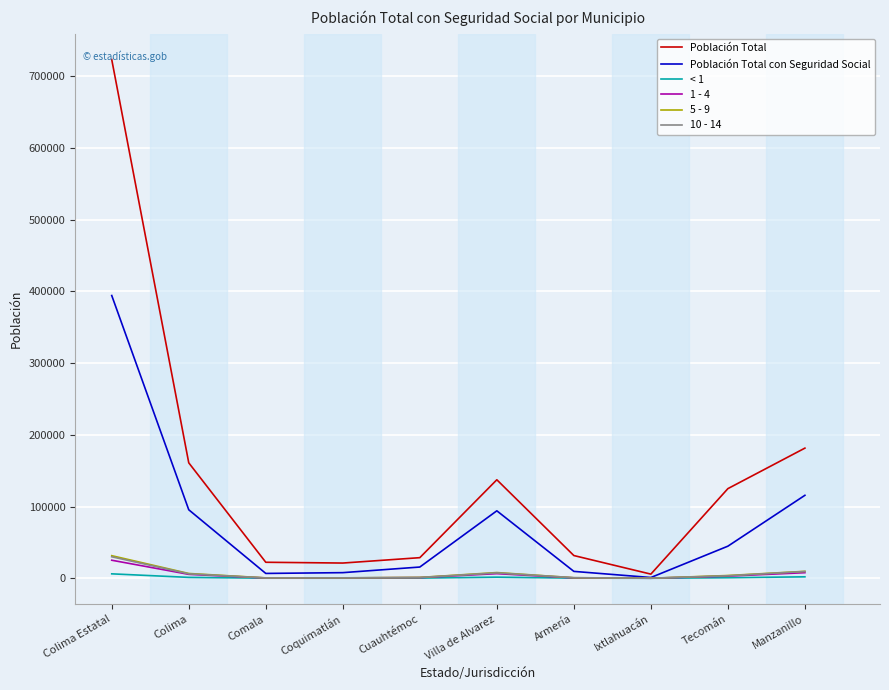

Which series has the widest spread of values?

Población Total